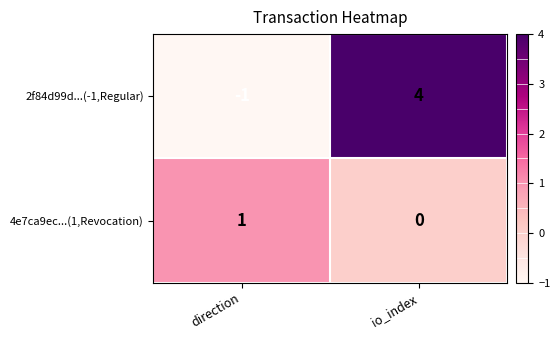

Reading left to right, transcribe all the data shown in this chart.

2f84d99d...(-1,Regular): -1	4
4e7ca9ec...(1,Revocation): 1	0